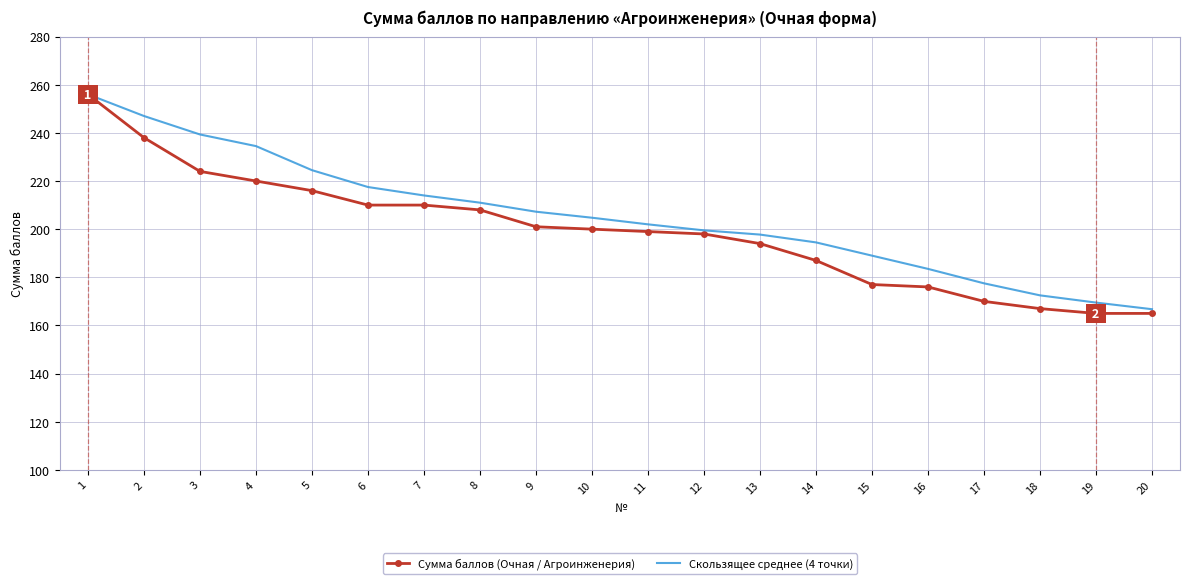

Which series has the largest range (max minus min)?

Сумма баллов (Очная / Агроинженерия)